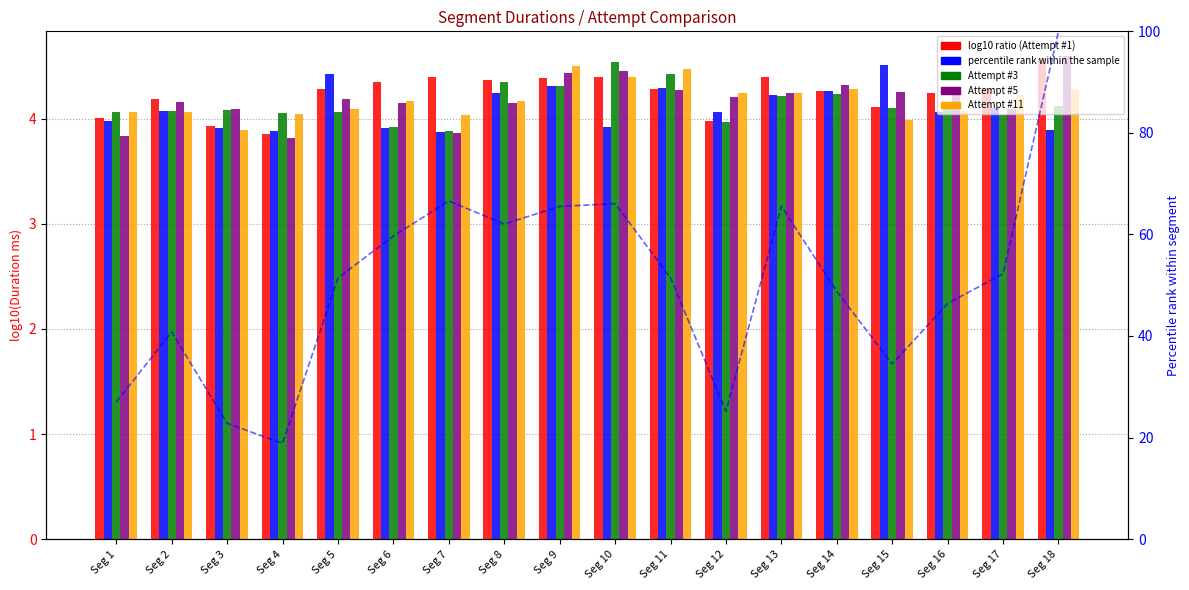

Which series has the largest range (max minus min)?

percentile rank